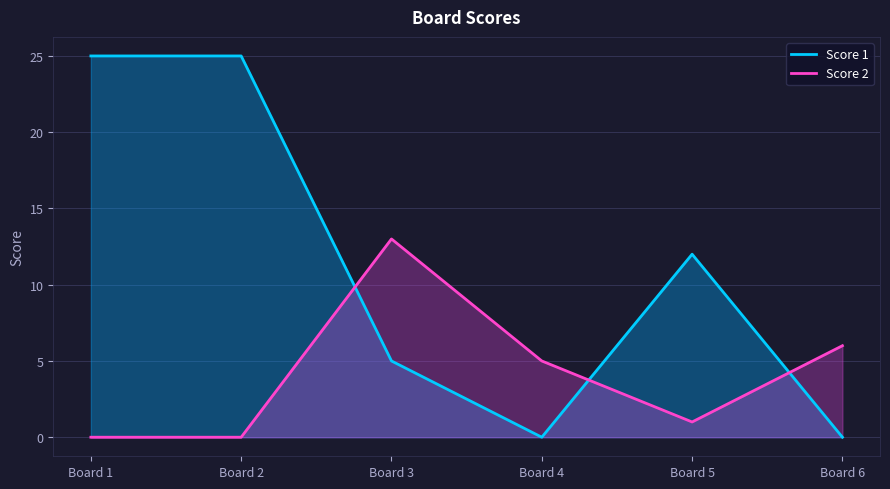

What is the difference between the maximum and second lowest values in the Score 1 series?

25